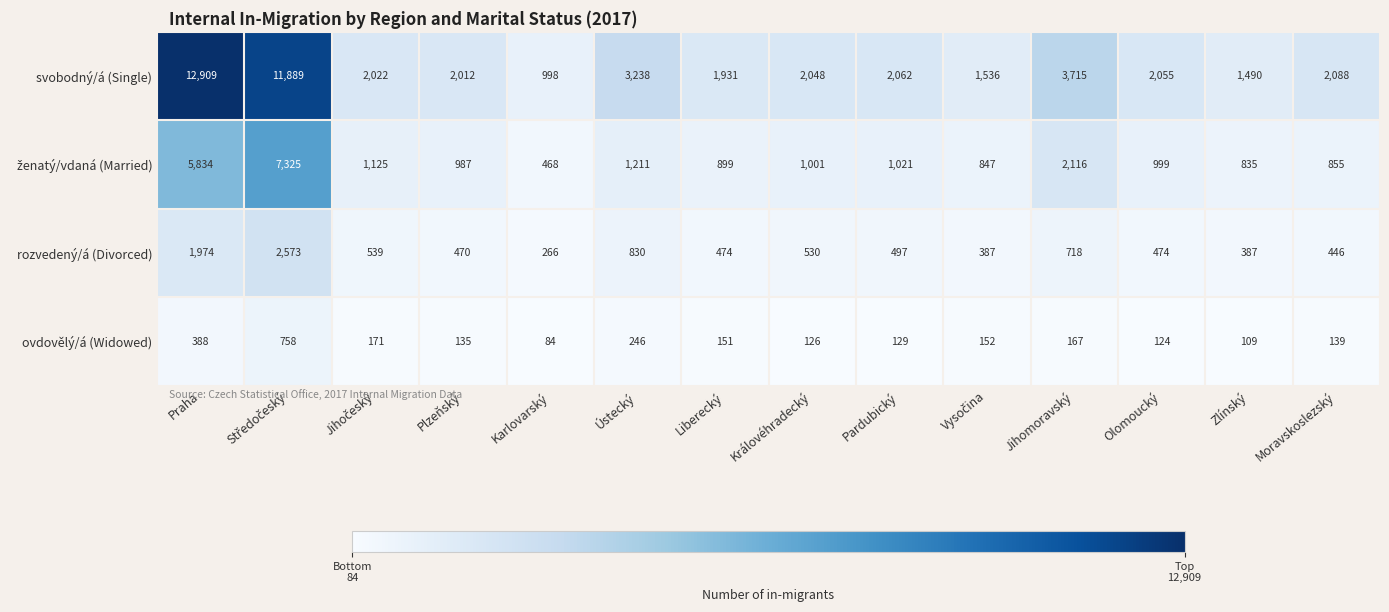

What is the difference between the second highest and minimum values in the svobodný/á (Single) series?

10891